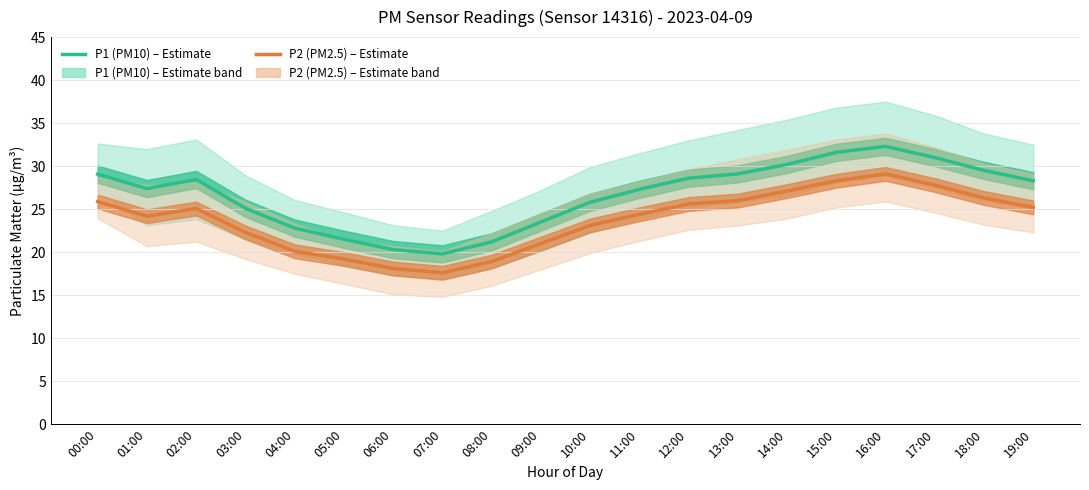

Read the P1 (PM10) value at 12:00.

28.6